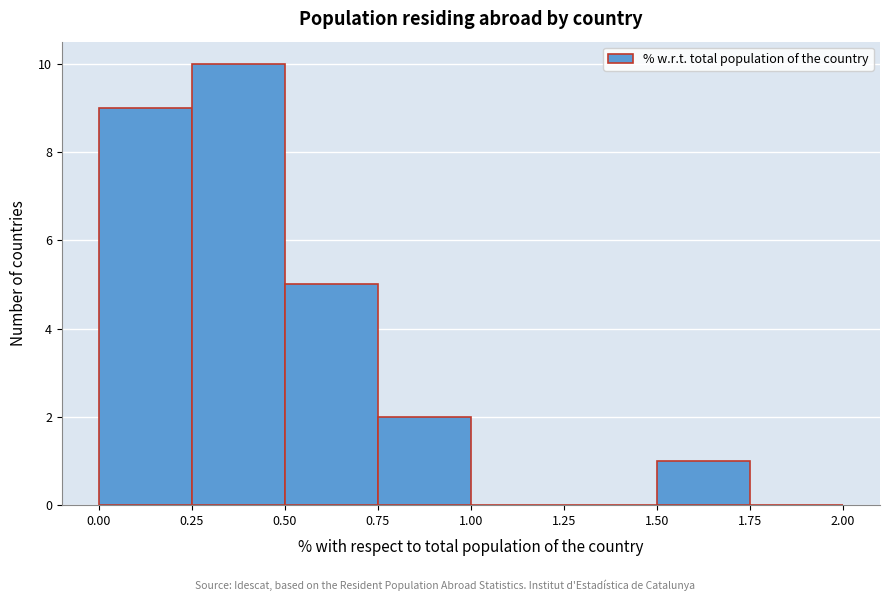

Over which range of the x-axis is the bar tallest?

0.25 to 0.50